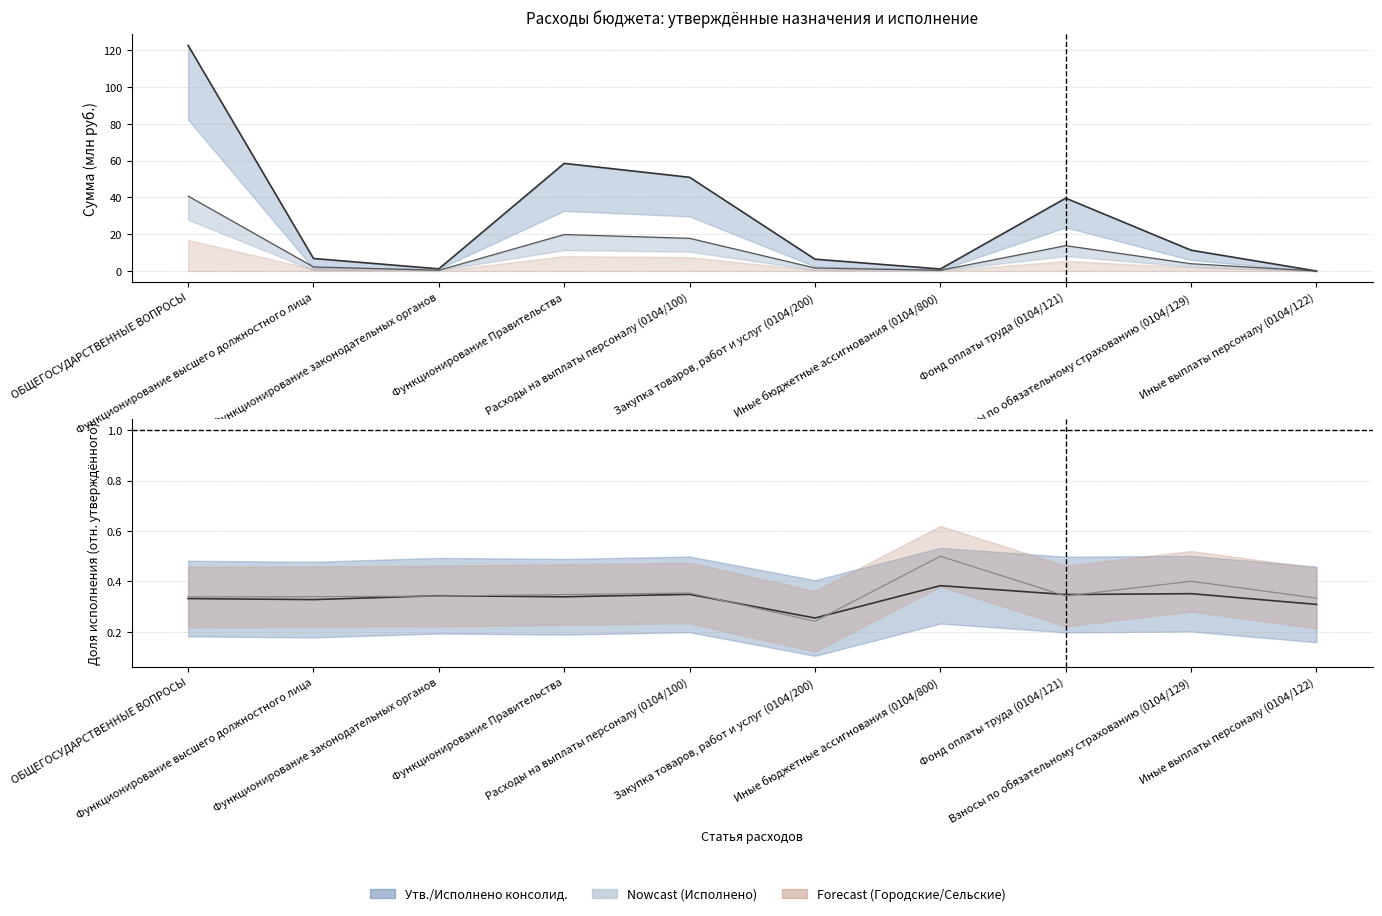

Where is the first local minimum?

Функционирование законодательных органов